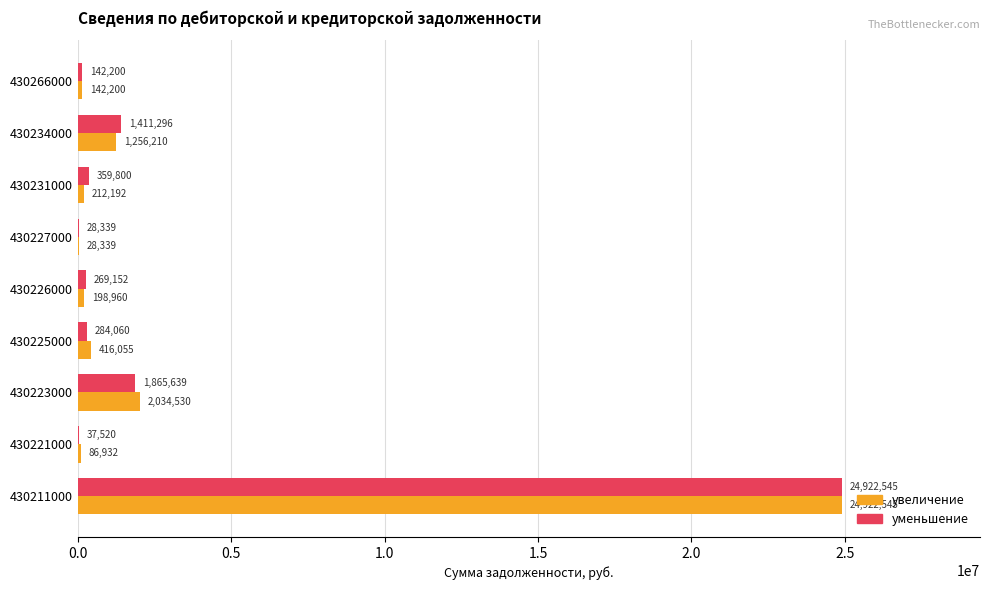

Which category has the highest value in the увеличение series?

430211000